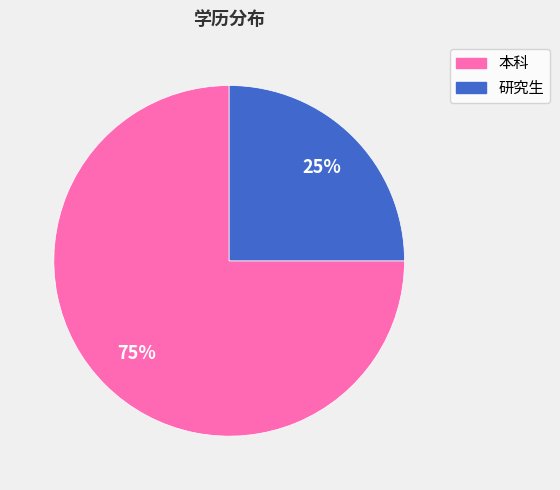

Is the sum of 研究生 and 本科 greater than half?

Yes